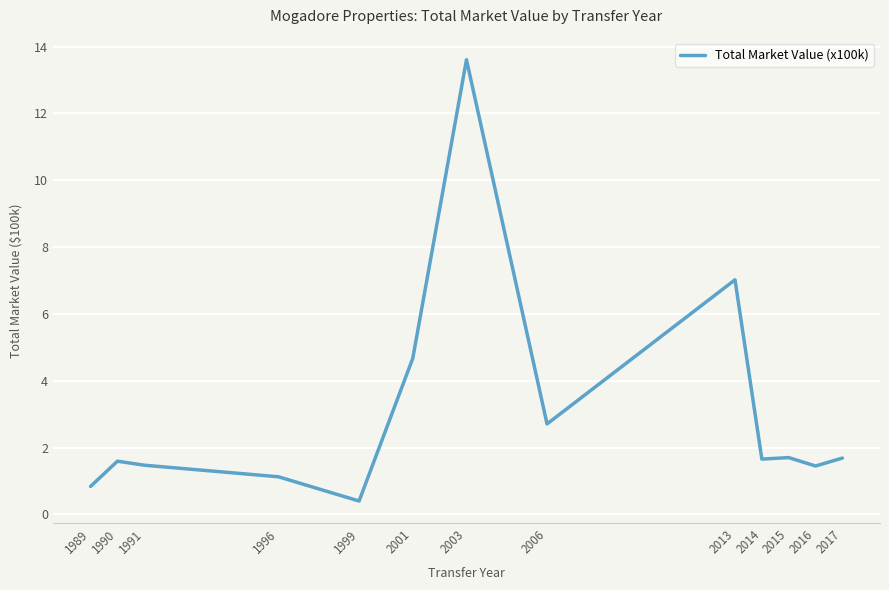

What is the difference between the maximum and minimum values?

13.2